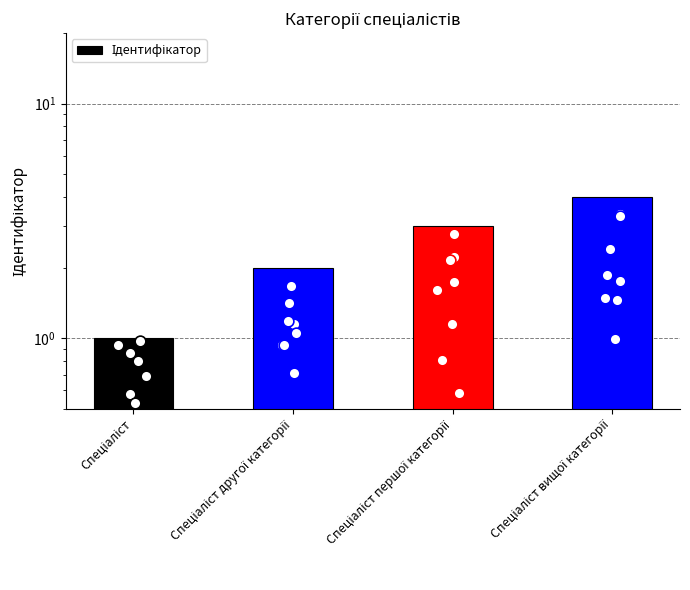

What is the ratio of the value at Спеціаліст to the value at Спеціаліст вищої категорії?

0.2